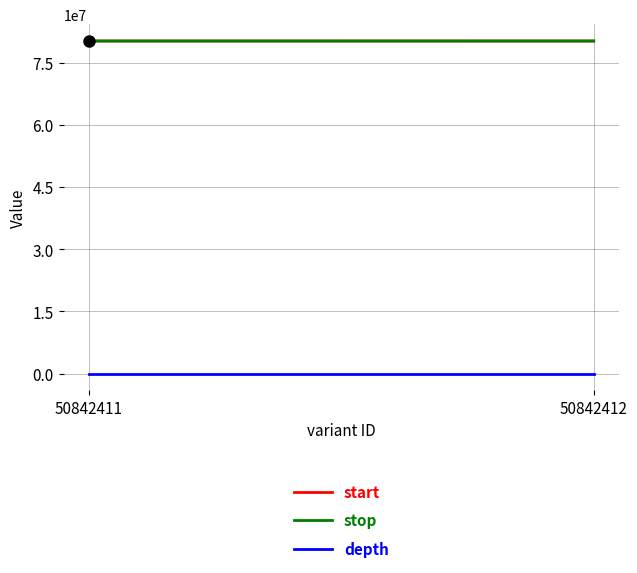

How many data points in stop are less than 80272655?

1